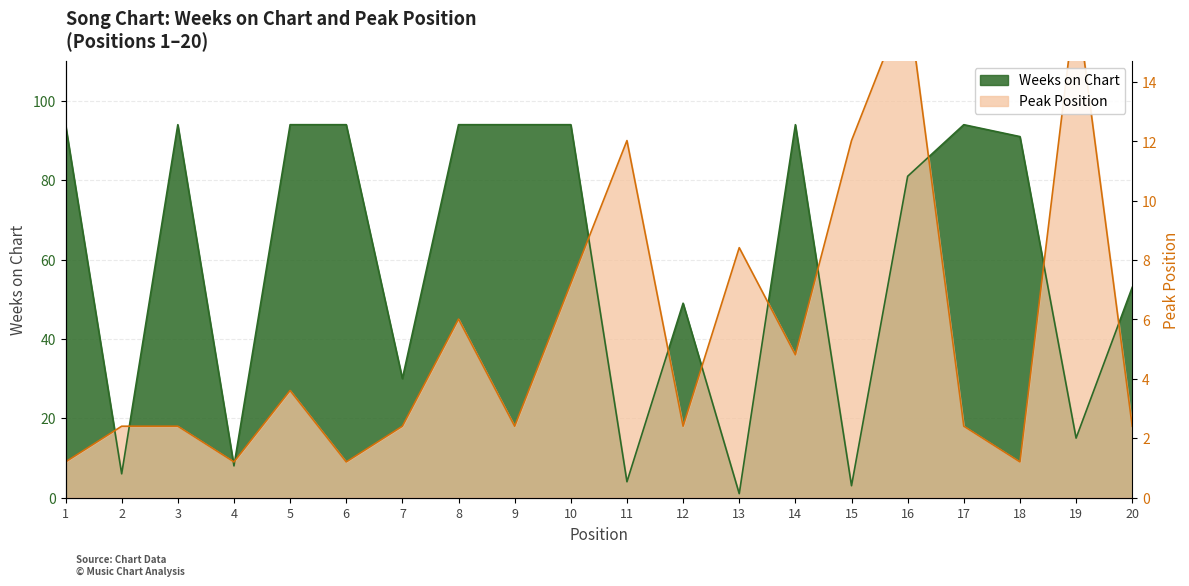

Which series changed the most between 1 and 17?

Peak Position